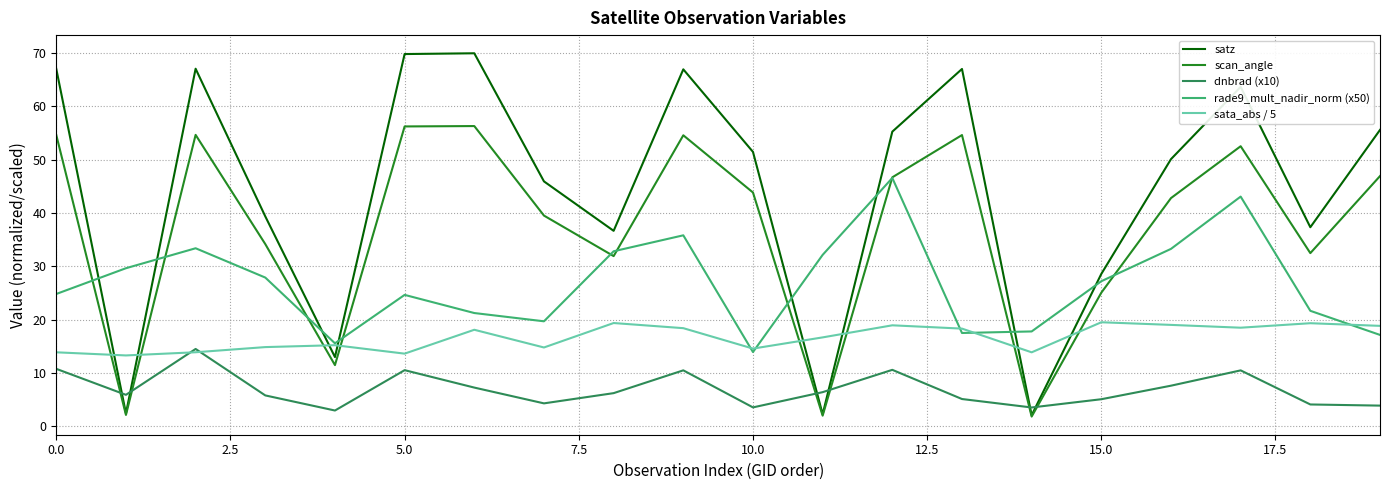

Which series has the largest range (max minus min)?

satz